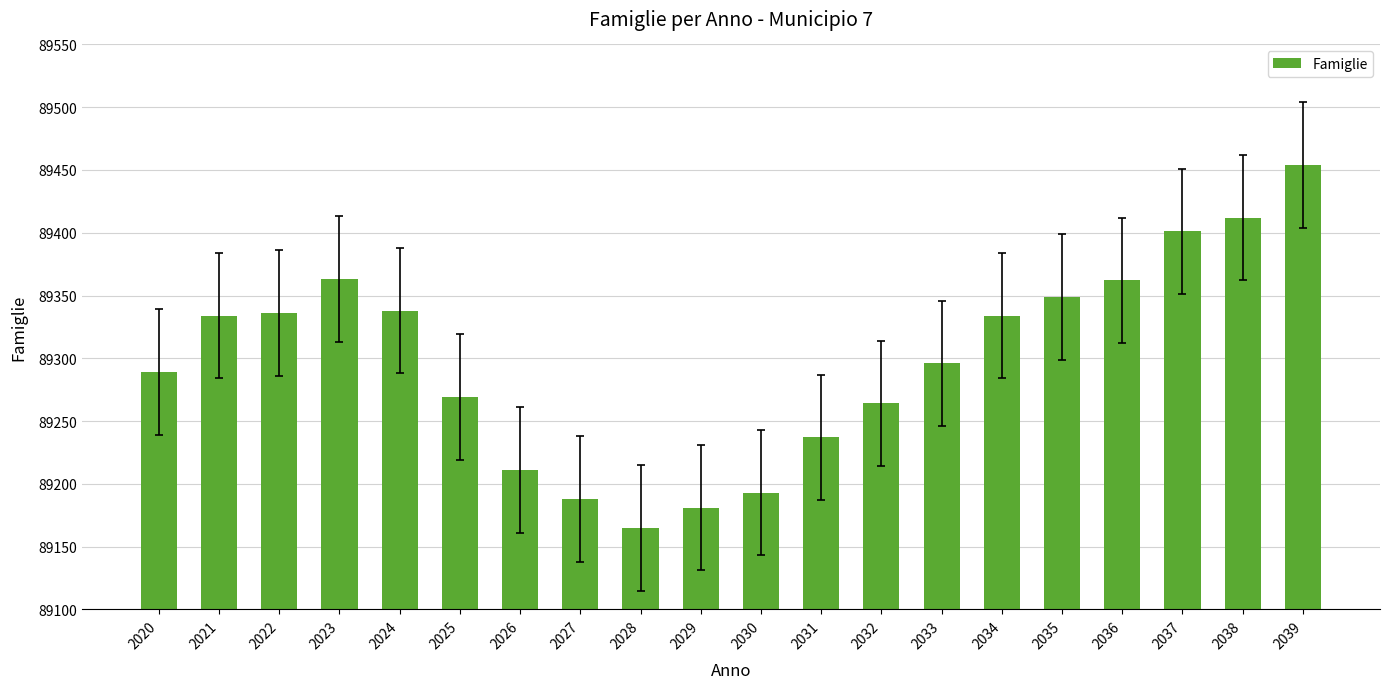

What is the smallest value displayed?

89165